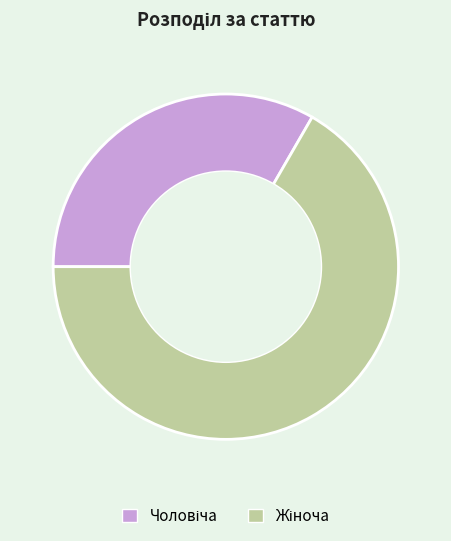

Count the number of slices in the pie.

2